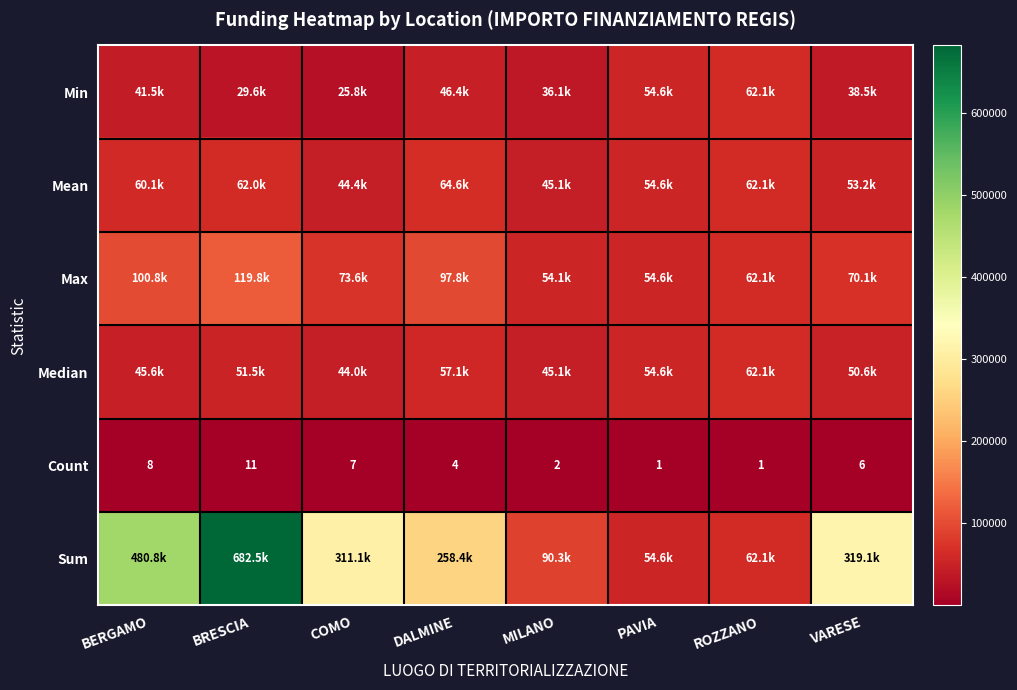

At which label does Count first exceed 6?

BERGAMO